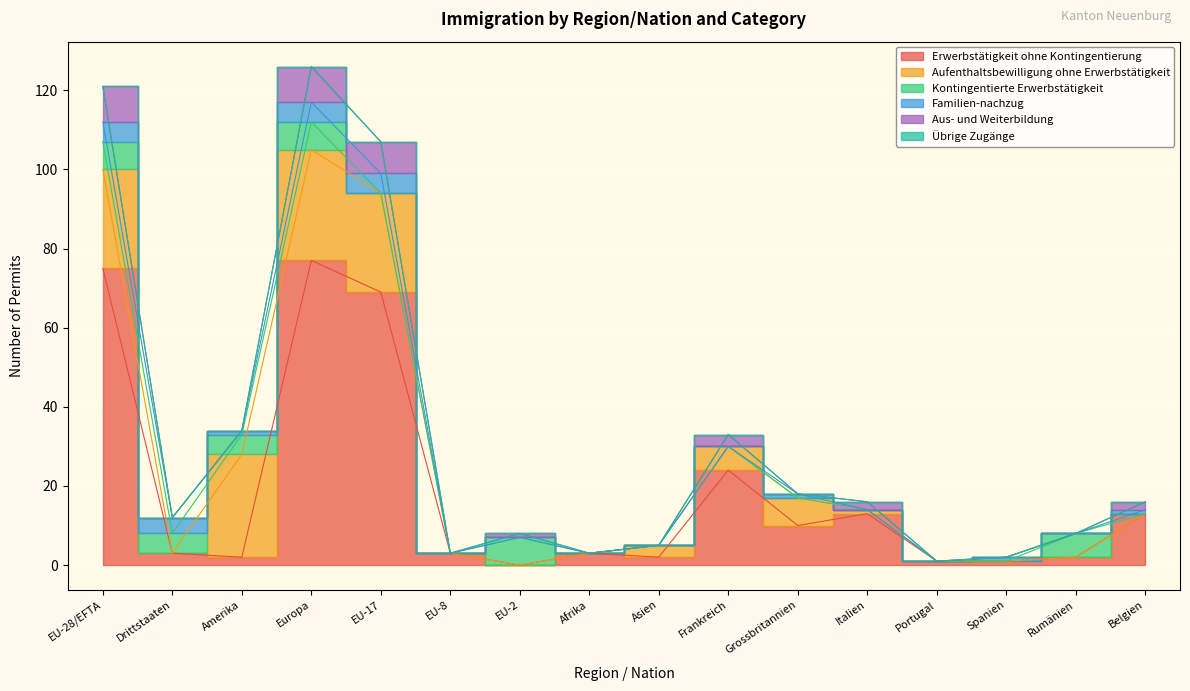

What are all the series names shown in the legend?

Erwerbstätigkeit ohne Kontingentierung, Aufenthaltsbewilligung ohne Erwerbstätigkeit, Kontingentierte Erwerbstätigkeit, Familien­nachzug, Aus- und Weiterbildung, Übrige Zugänge